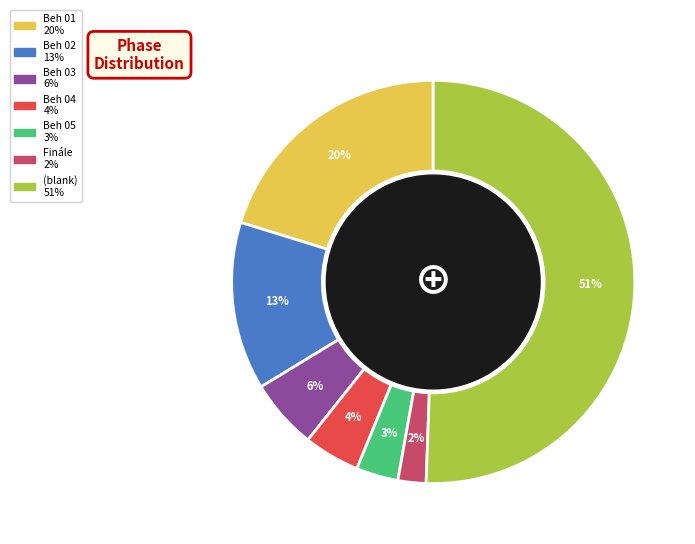

Count the number of slices in the pie.

7